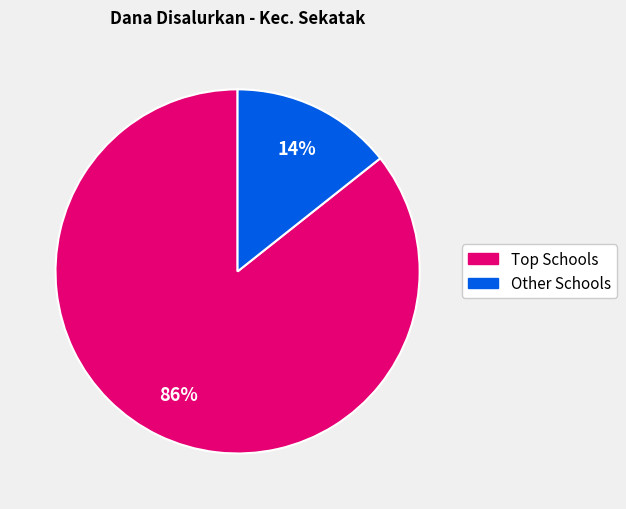

Is there any slice that represents more than half of the pie?

Yes